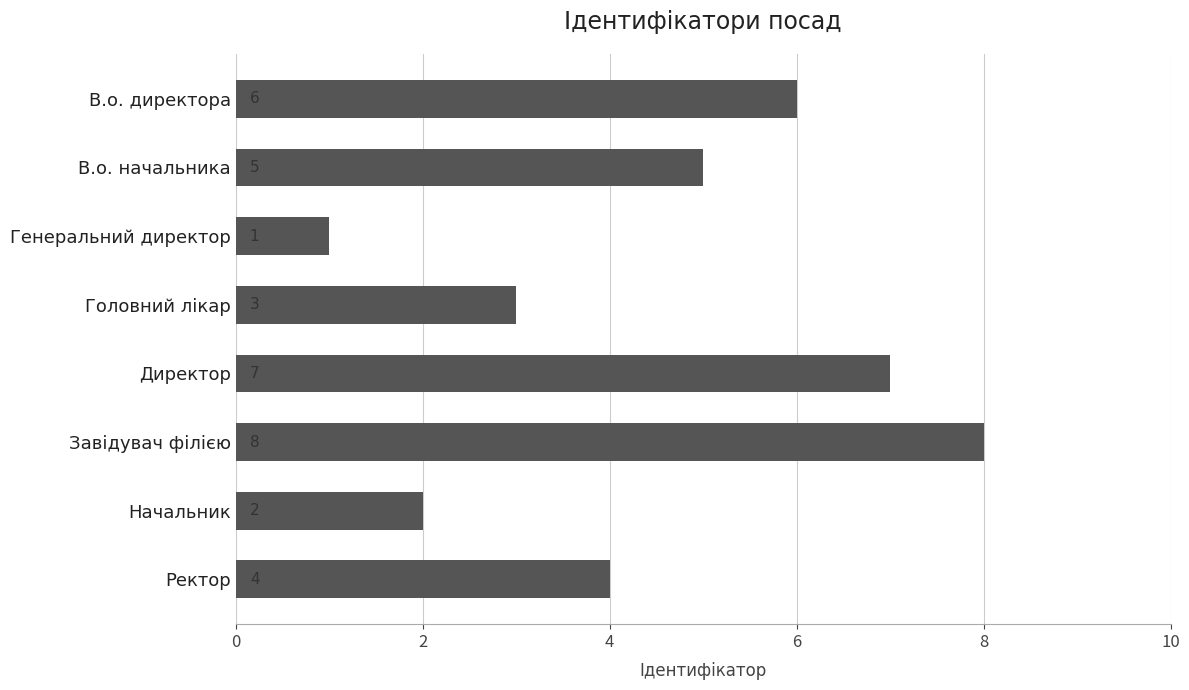

How many values are below 5?

4